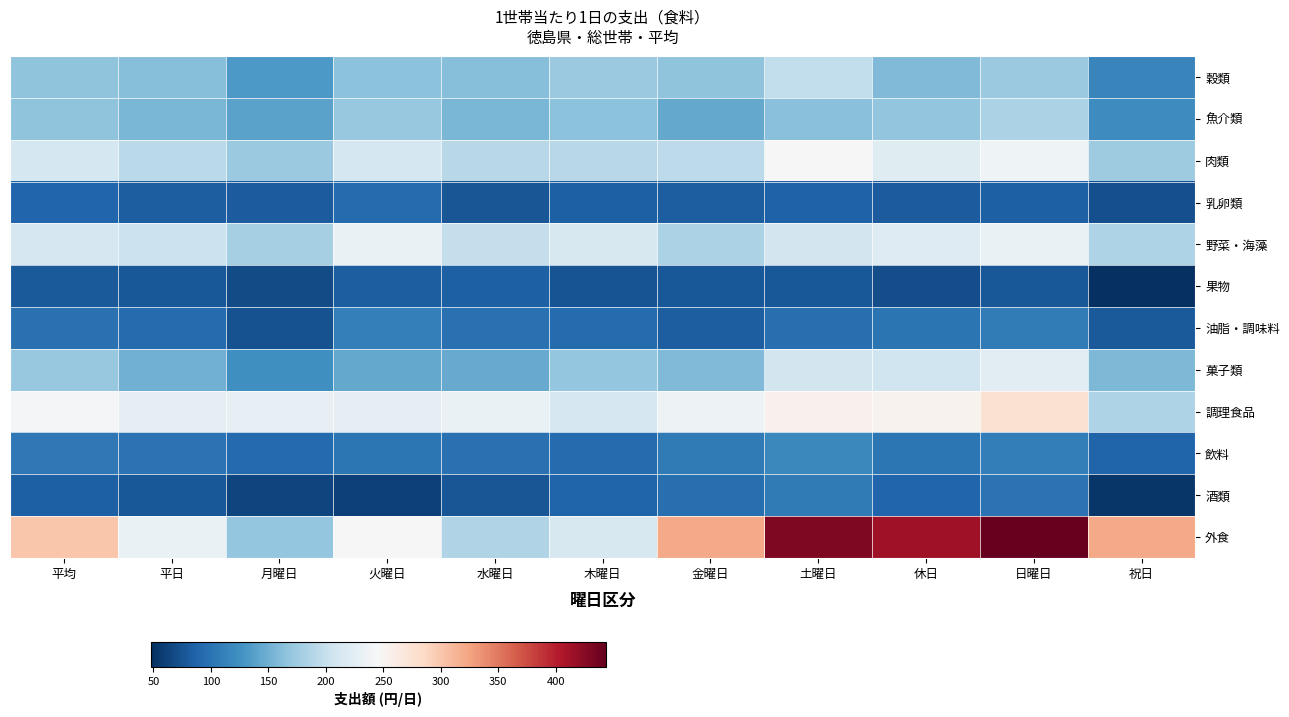

What is the total value across all series at 火曜日?

1848.1